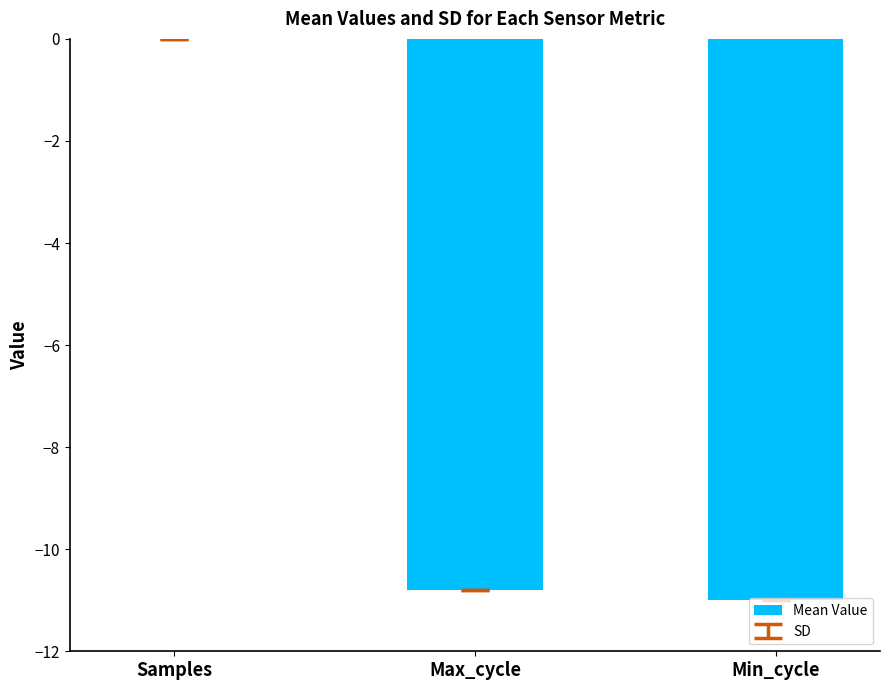

Are the bars grouped side by side (vs. stacked)?

No